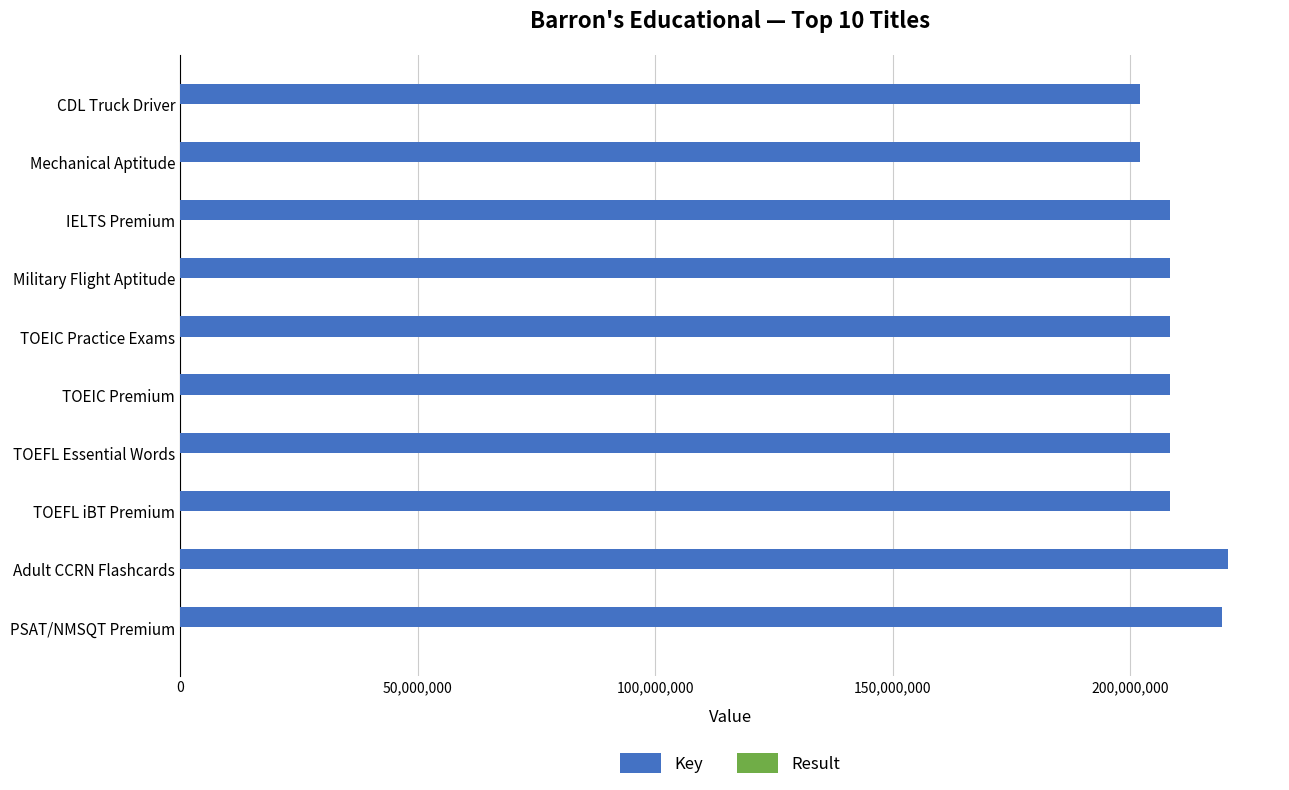

What is the sum of all Key values?

2093163530